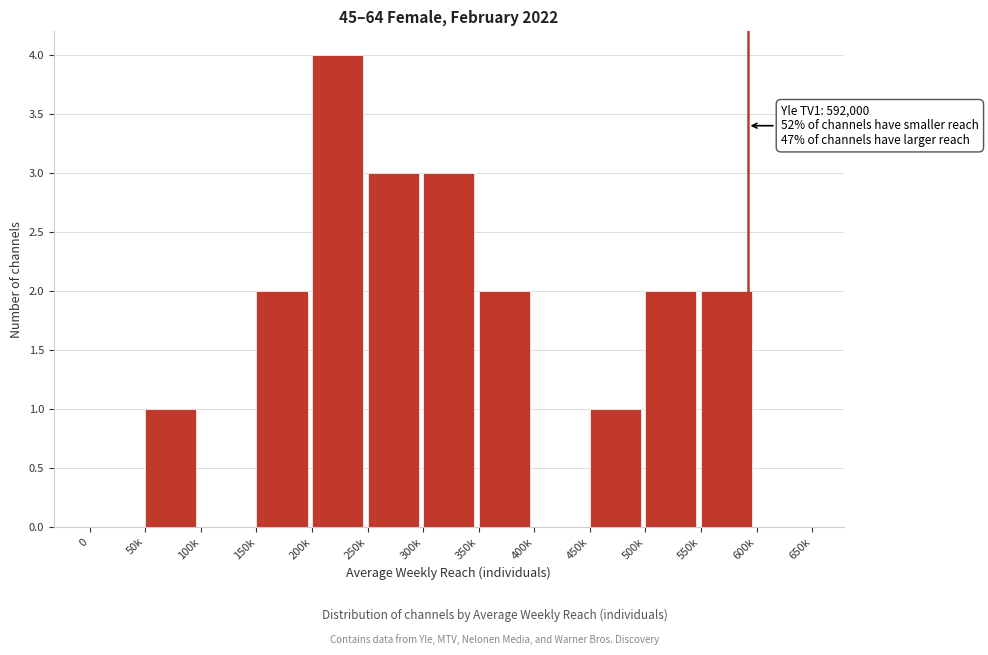

Reading left to right, extract all data points from this chart.

0=0	50k=1	100k=0	150k=2	200k=4	250k=3	300k=3	350k=2	400k=0	450k=1	500k=2	550k=2	600k=0